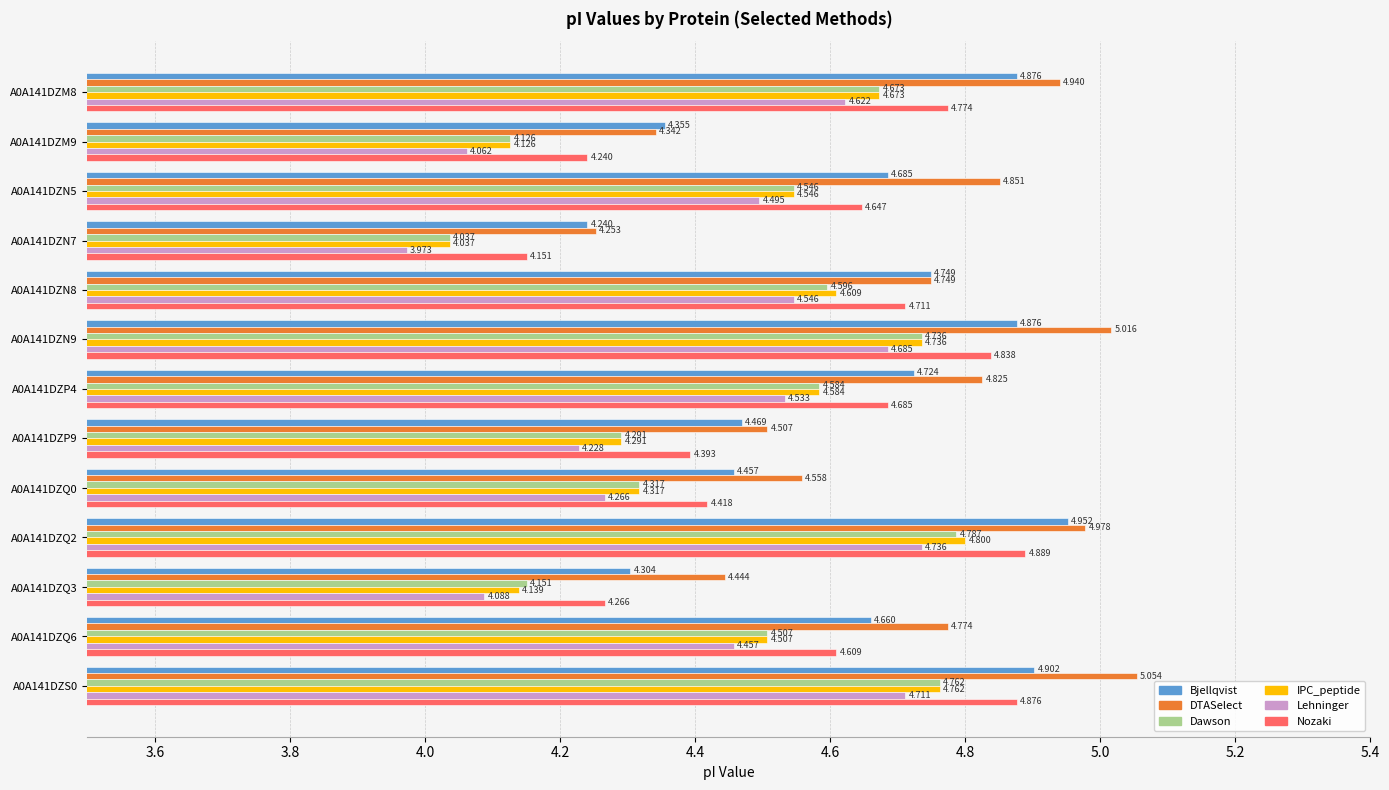

List the series in order of their peak value, highest first.

DTASelect, Bjellqvist, Nozaki, IPC_peptide, Dawson, Lehninger